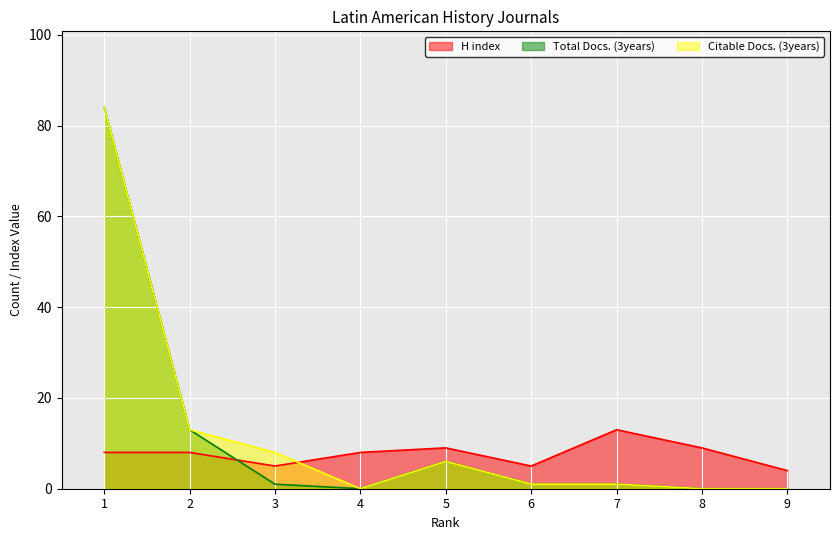

In H index, how many points are lower than both neighbors (excluding endpoints)?

2